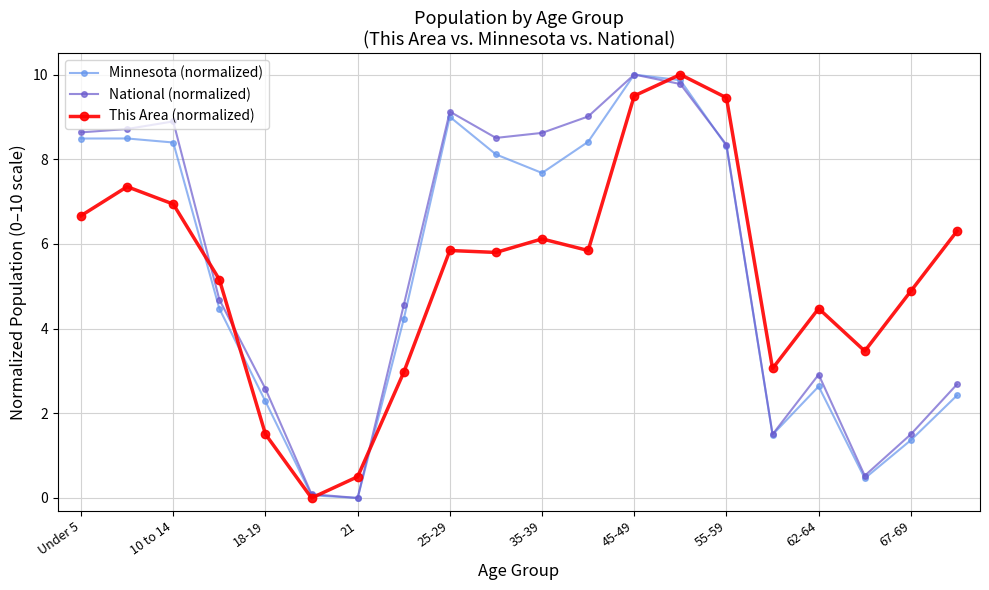

What is the greatest value displayed?

10.0